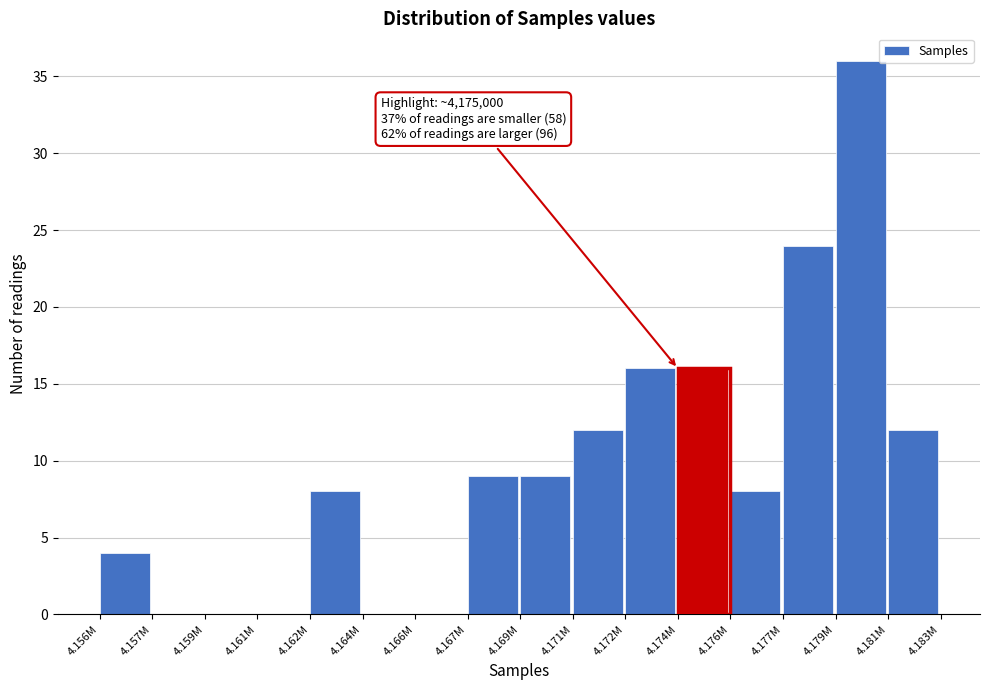

Reading right to left, list all the values displayed in this chart.

4.181M=12	4.179M=36	4.177M=24	4.176M=8	4.174M=16	4.172M=16	4.171M=12	4.169M=9	4.167M=9	4.166M=0	4.164M=0	4.162M=8	4.161M=0	4.159M=0	4.157M=0	4.156M=4